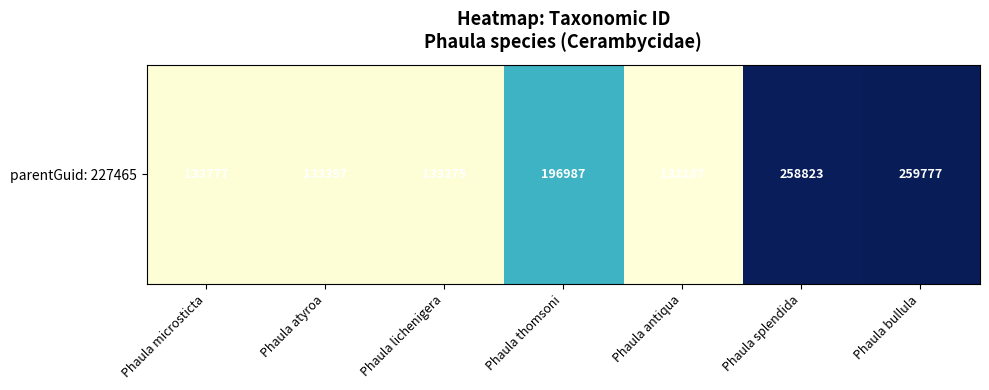

What is the sum of the values at Phaula antiqua and Phaula thomsoni?

329174